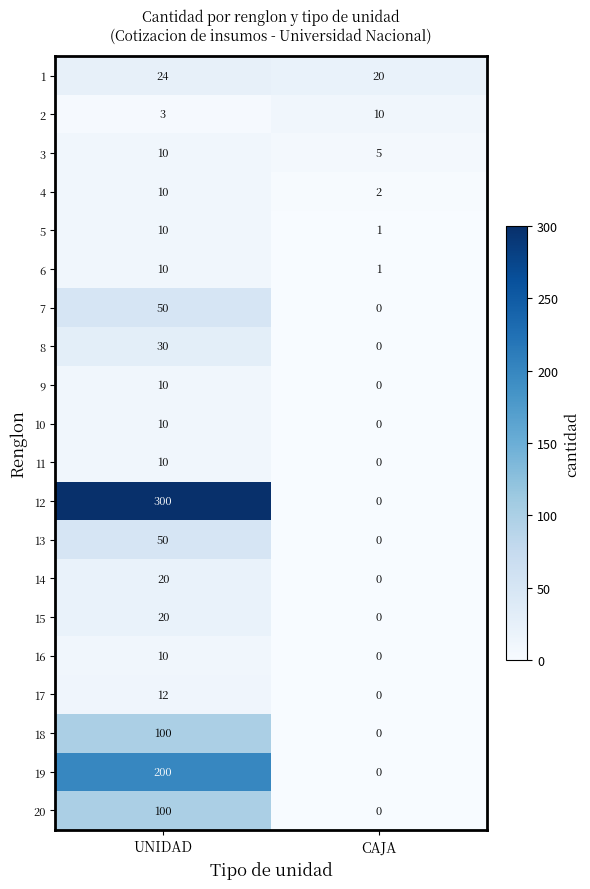

Which series has the widest spread of values?

12